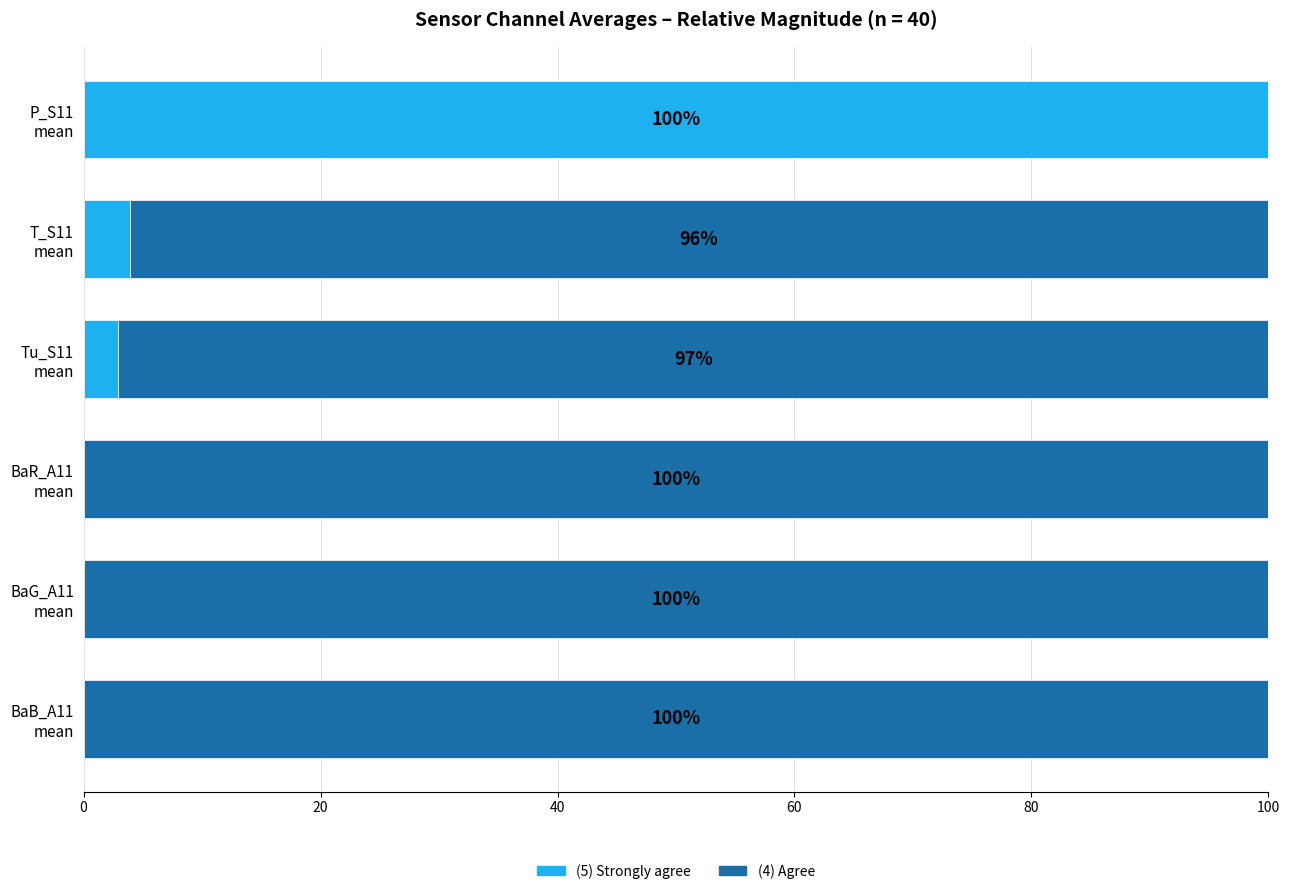

What is the maximum value for (5) Strongly agree?

100.0